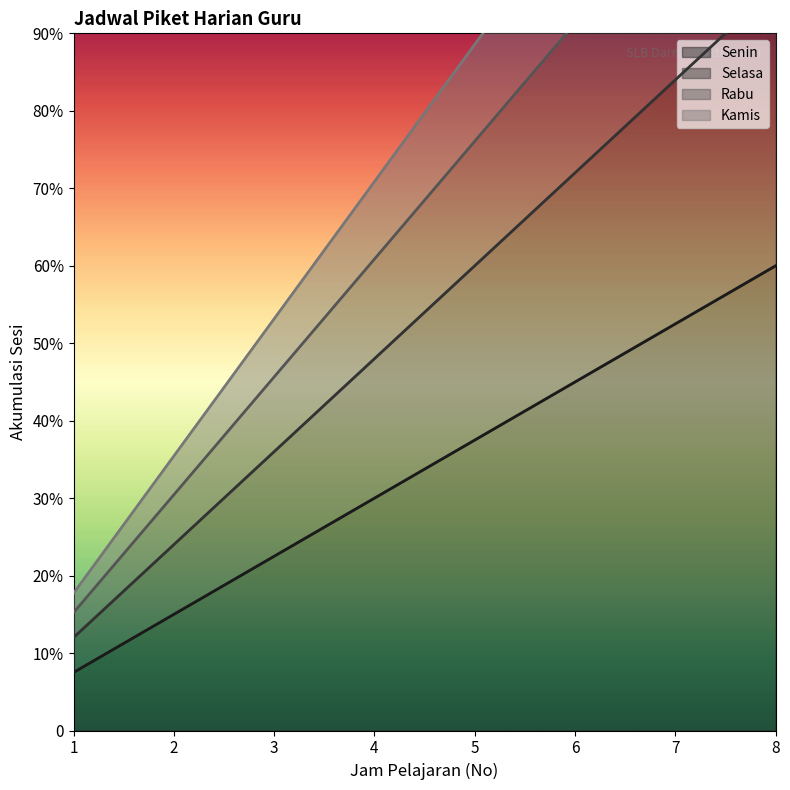

True or false: Kamis has more than 0 points higher than both neighbors.

False